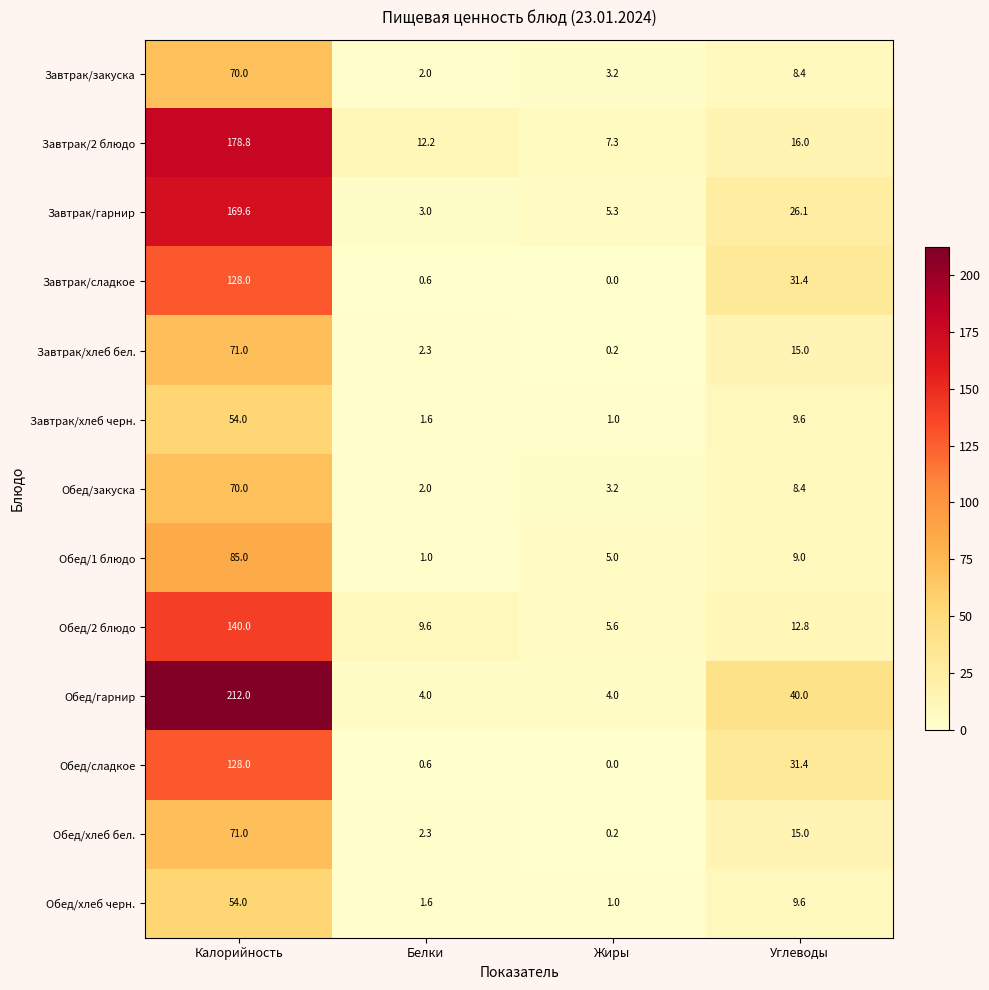

Is it true that Завтрак/гарнир equals 5.3 at Жиры?

True